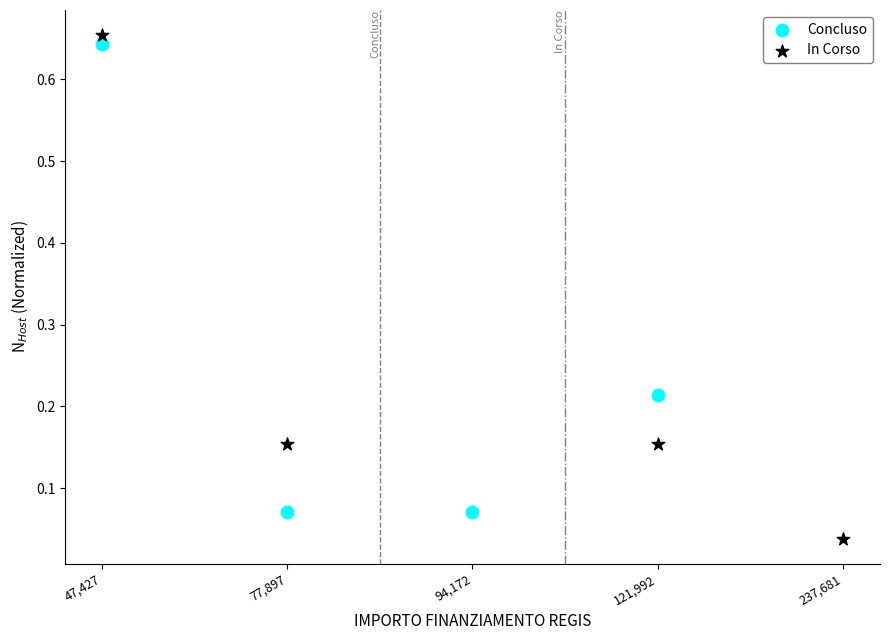

Which series reaches the minimum Y coordinate?

In Corso